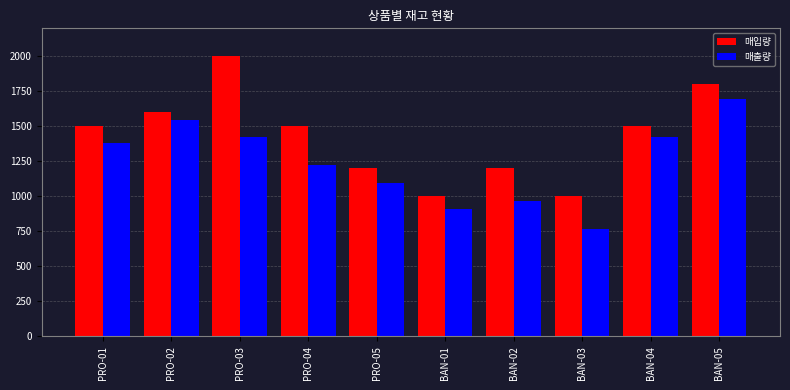

True or false: 매입량 has a value of 1200 at BAN-02.

True